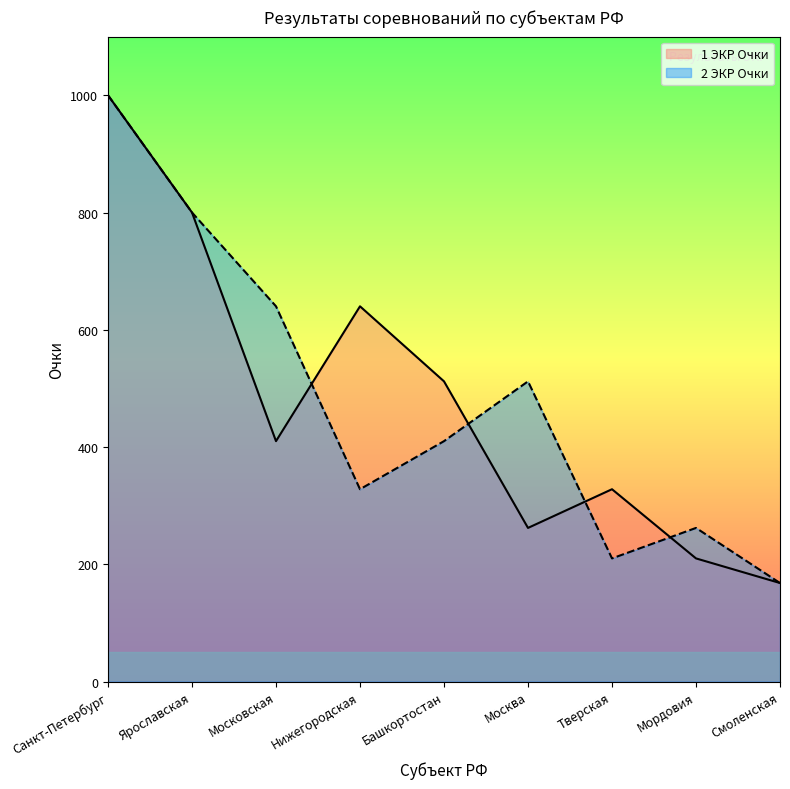

At which label is 1 ЭКР Очки closest to 584?

Нижегородская